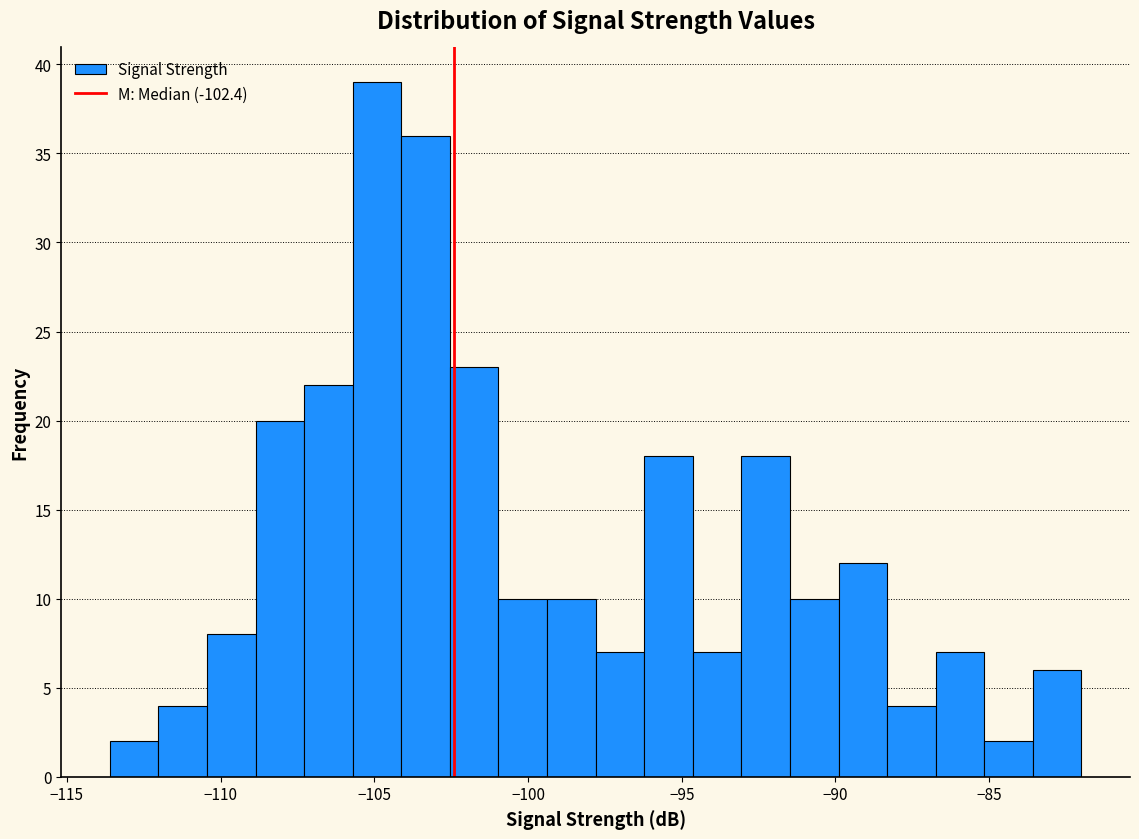

Read against the x-axis, roughly where is the centre of the tallest bar?

-105.0